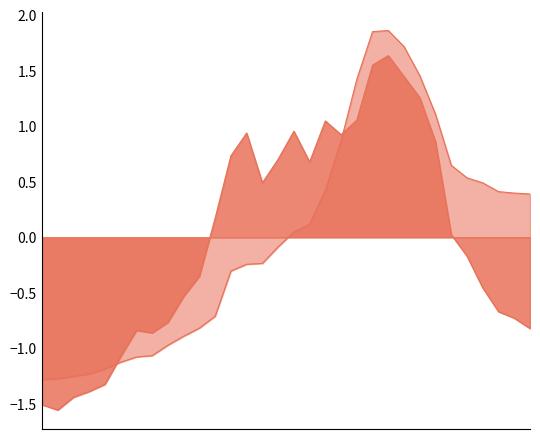

Where is the first local minimum for 死亡者(人口10万人当たり)?

24